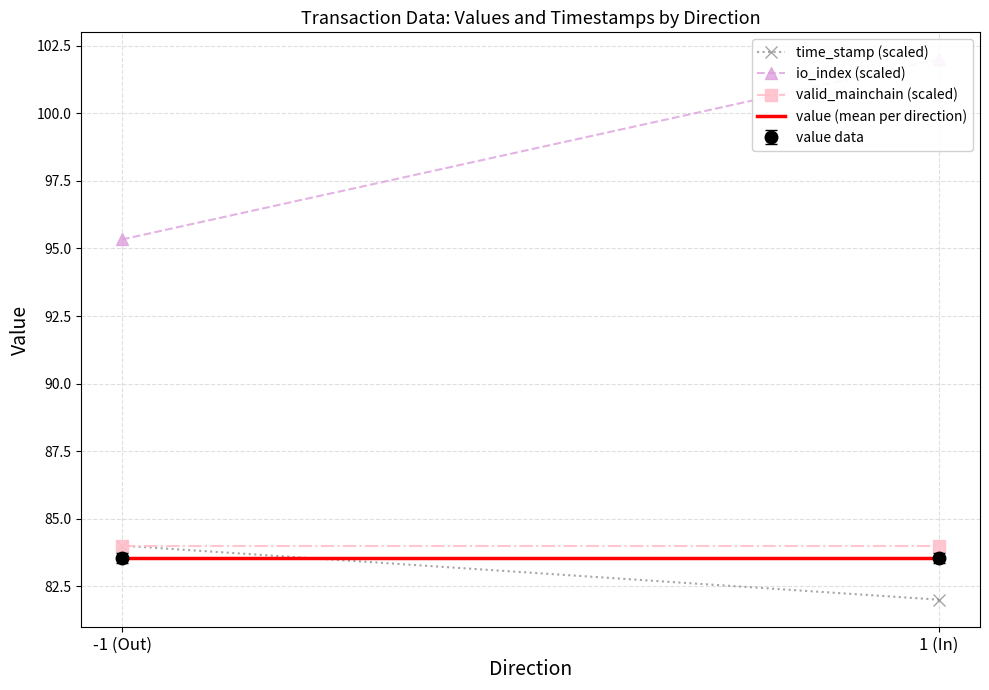

What are all the series names shown in the legend?

time_stamp (scaled), io_index (scaled), valid_mainchain (scaled), value (mean per direction)